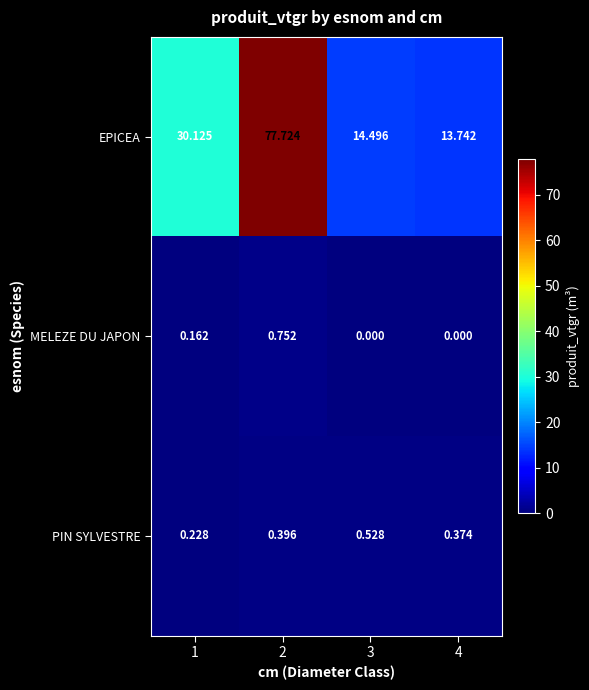

At which category is the sum across all series the highest?

2